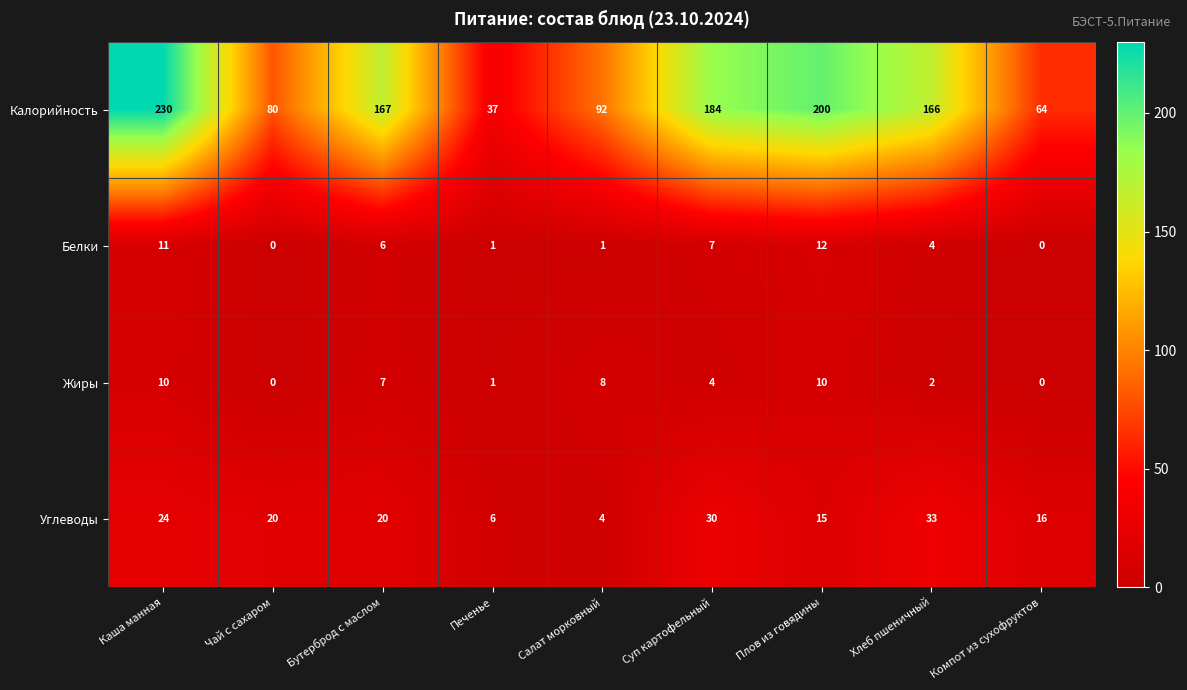

What is the difference between the Белки values at Плов из говядины and Суп картофельный?

5